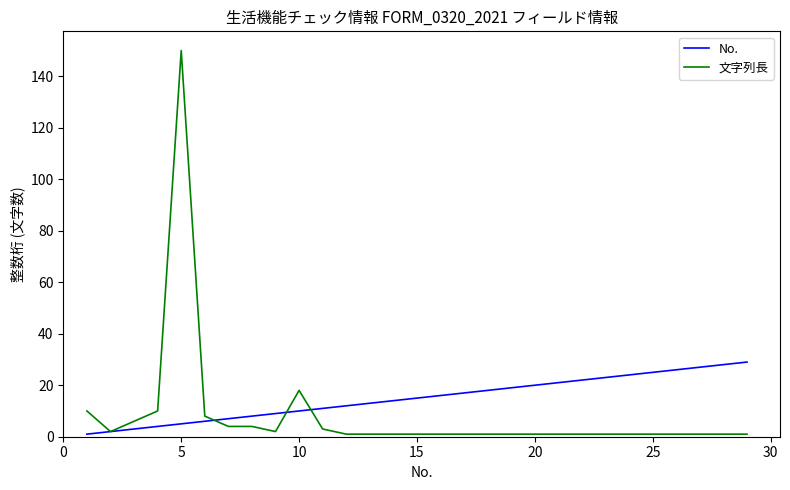

What is the maximum value for 文字列長?

150